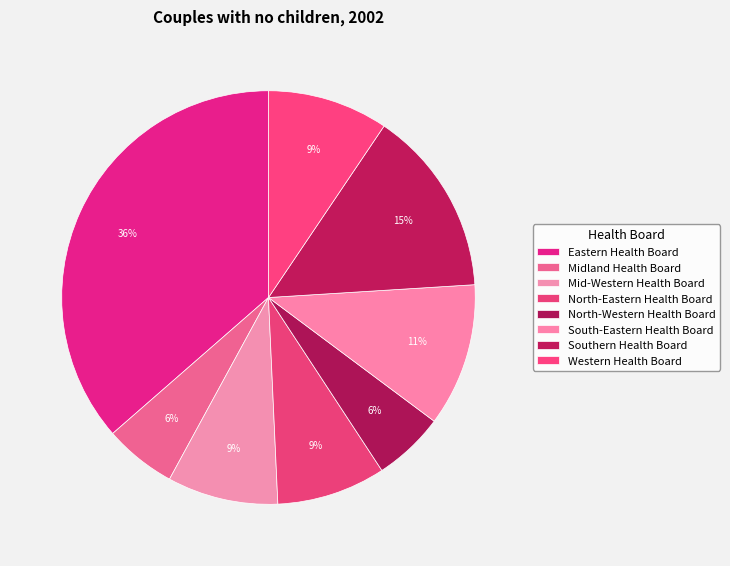

Rank the categories by value from highest to lowest.

Eastern Health Board, Southern Health Board, South-Eastern Health Board, Western Health Board, Mid-Western Health Board, North-Eastern Health Board, Midland Health Board, North-Western Health Board